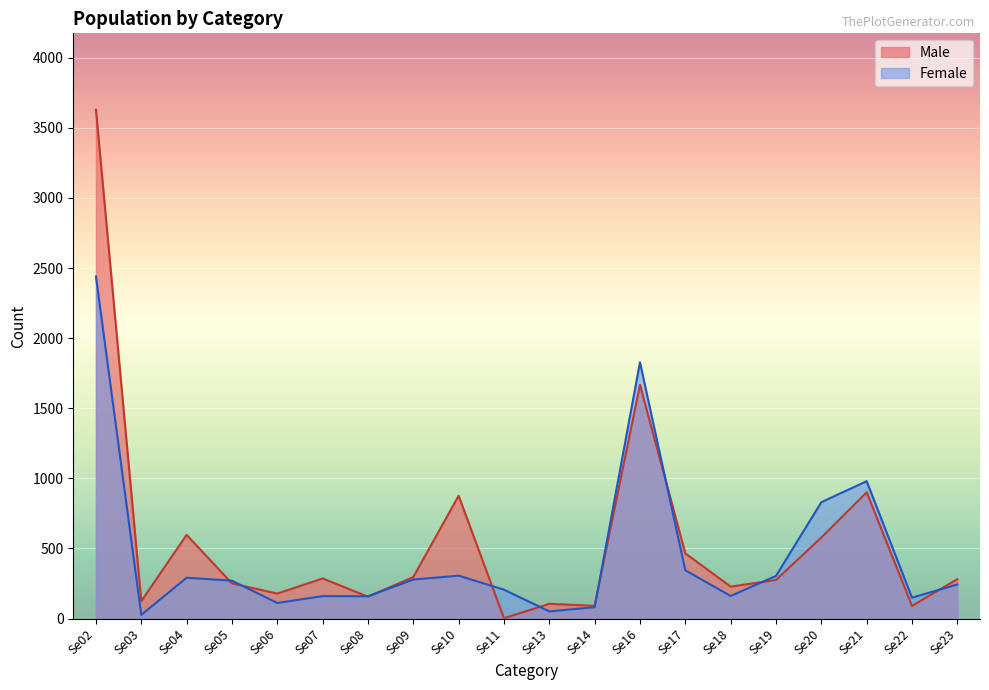

What is the value of the Female point at the 16th from the left?

304